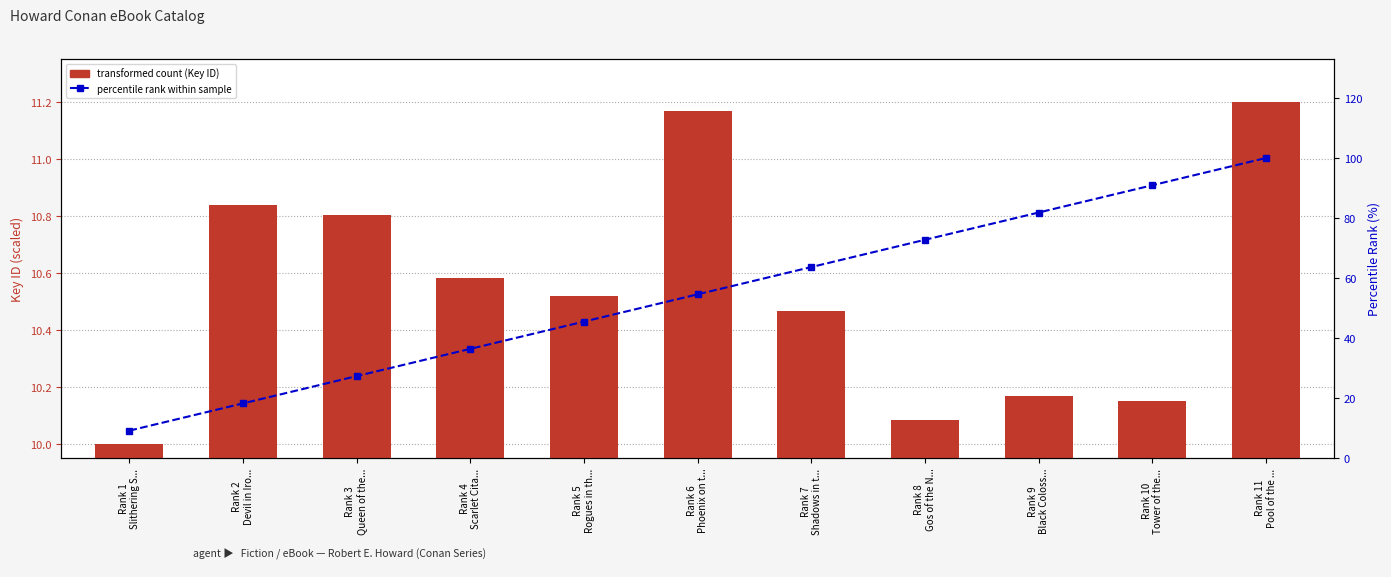

True or false: transformed count (Key ID) has a value of 5.6 at Rank 4
Scarlet Cita....

False